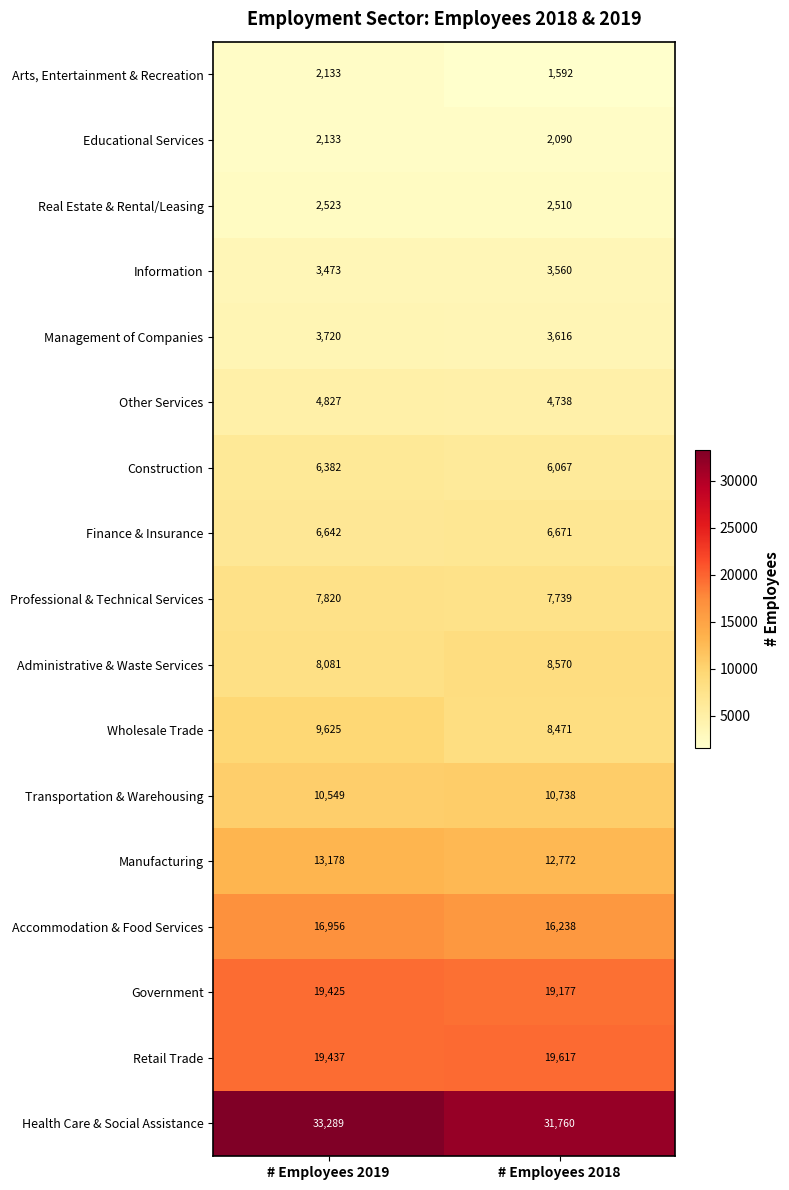

Which series has the largest total across all categories?

Health Care & Social Assistance